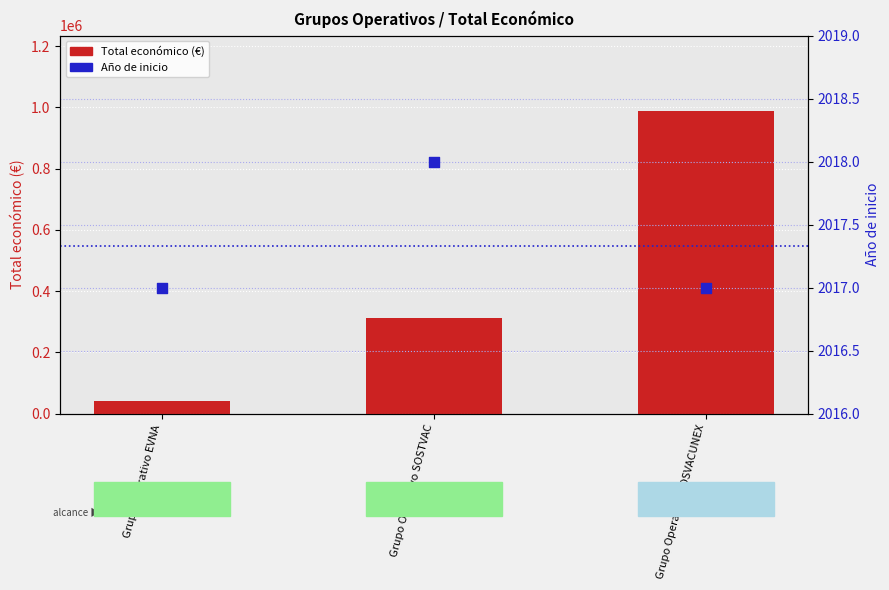

What are all the series names shown in the legend?

Total económico (€), Año de inicio